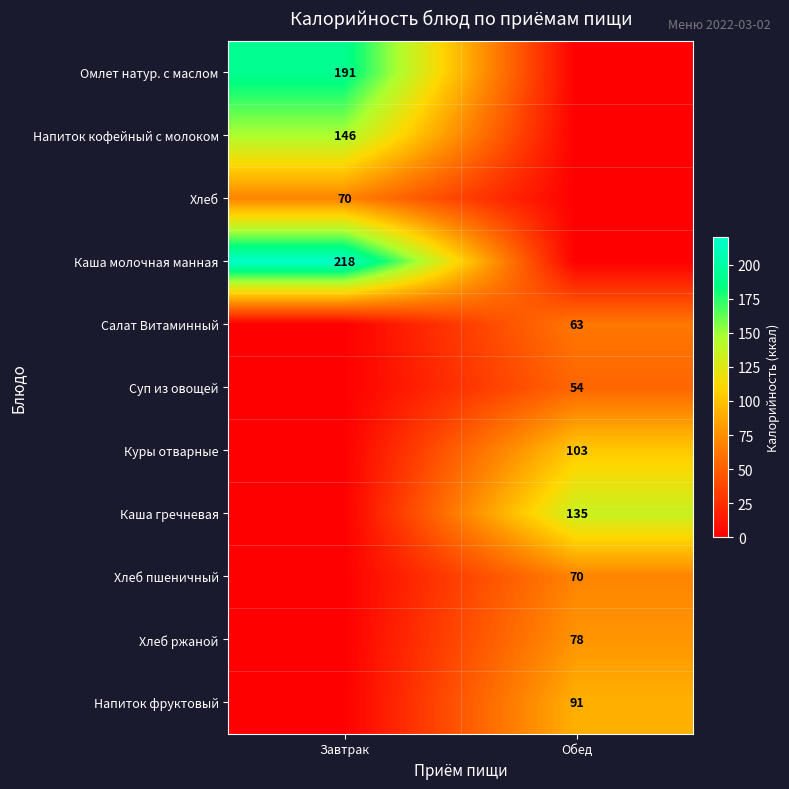

What is the difference between the highest and lowest values at Обед?

135